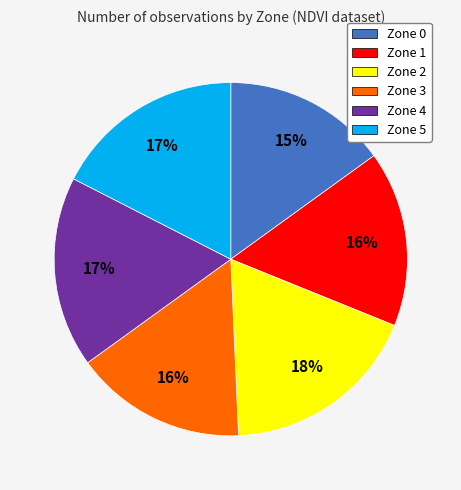

Which category has the biggest portion of the pie?

Zone 2